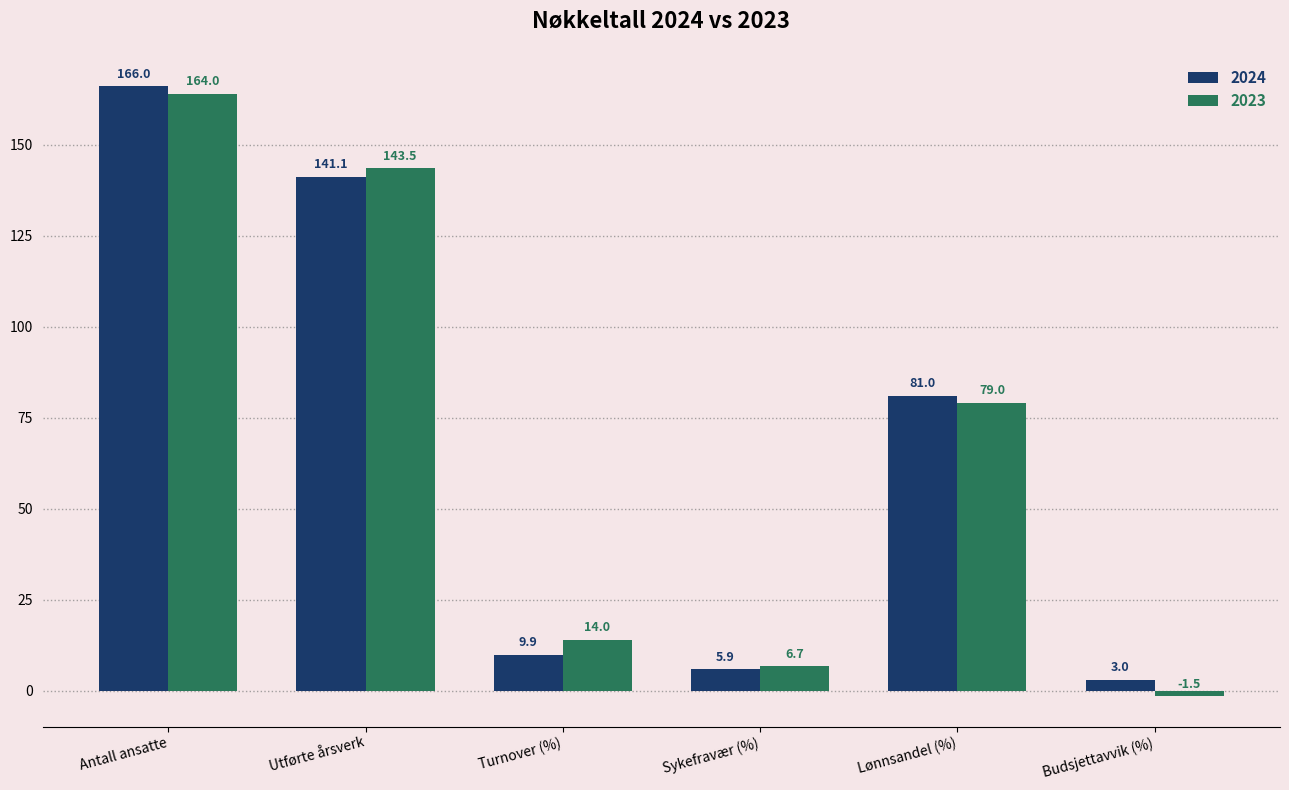

What is the value of the 2023 bar at the 4th from the left?

6.7